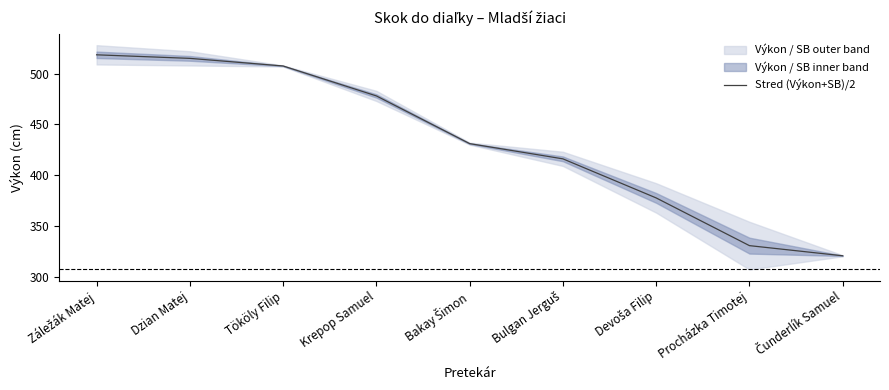

What is the label of the 3rd point from the right?

Devoša Filip